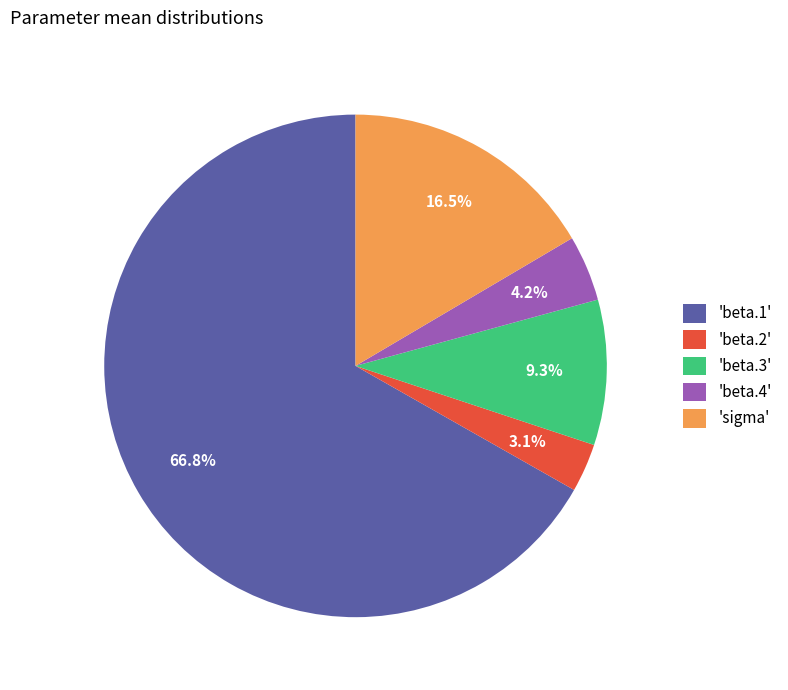

How many segments does this pie chart have?

5